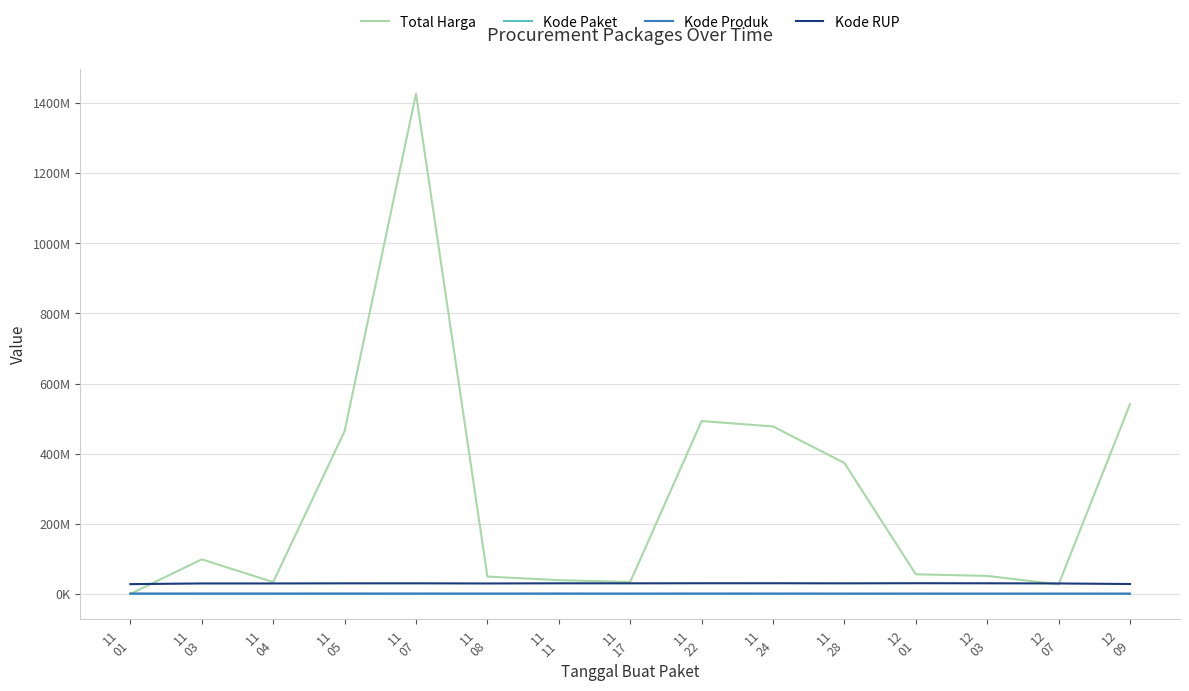

What is the total value across all series at 11
08?

81184212